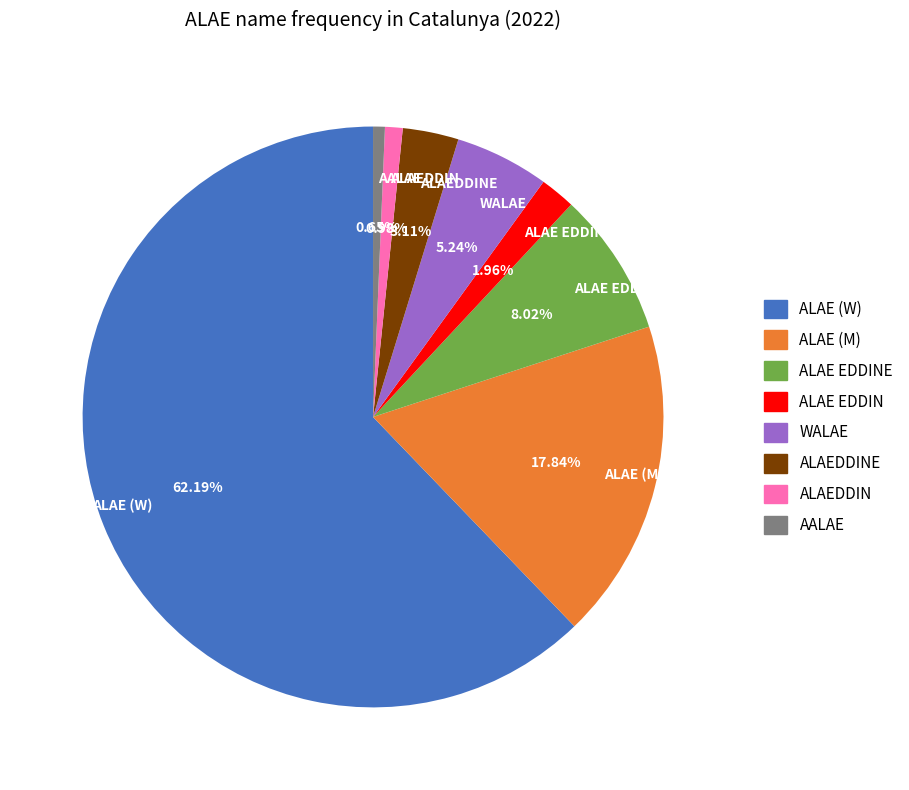

Which slice is the largest?

ALAE (W)